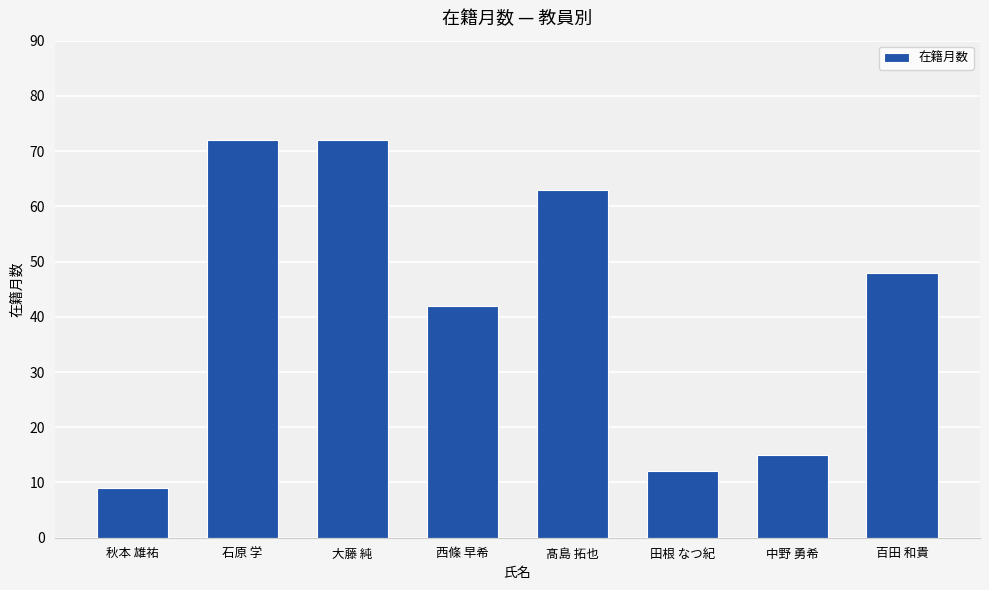

Where does the data first go above 48?

石原 学